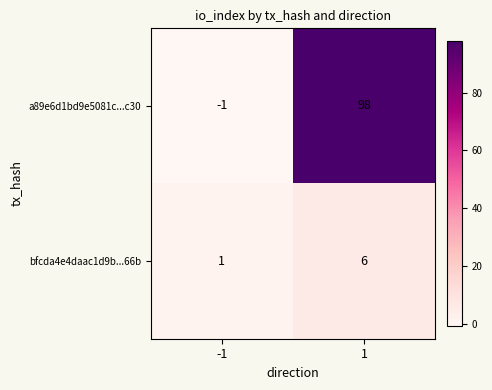

What value does the a89e6d1bd9e5081c...c30 series have at 1?

98